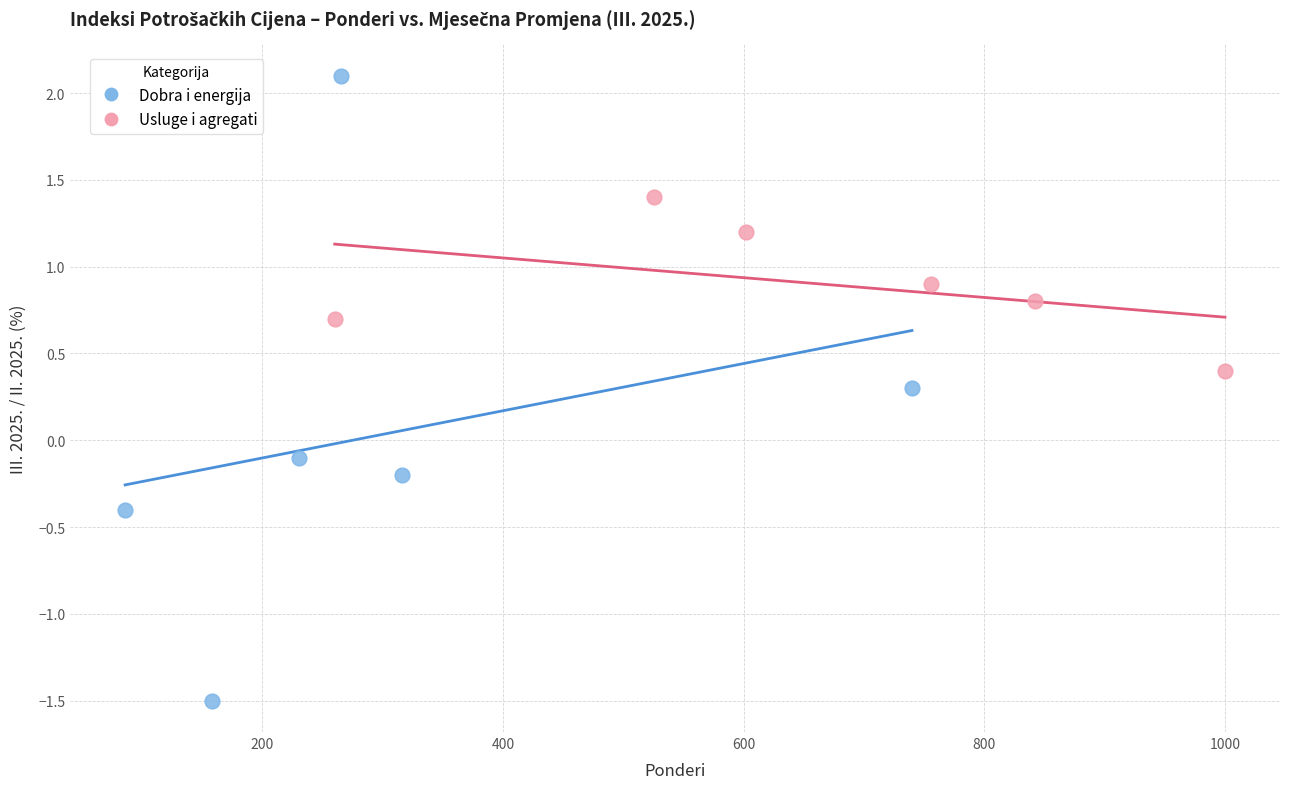

Which series reaches the maximum Y coordinate?

Dobra i energija